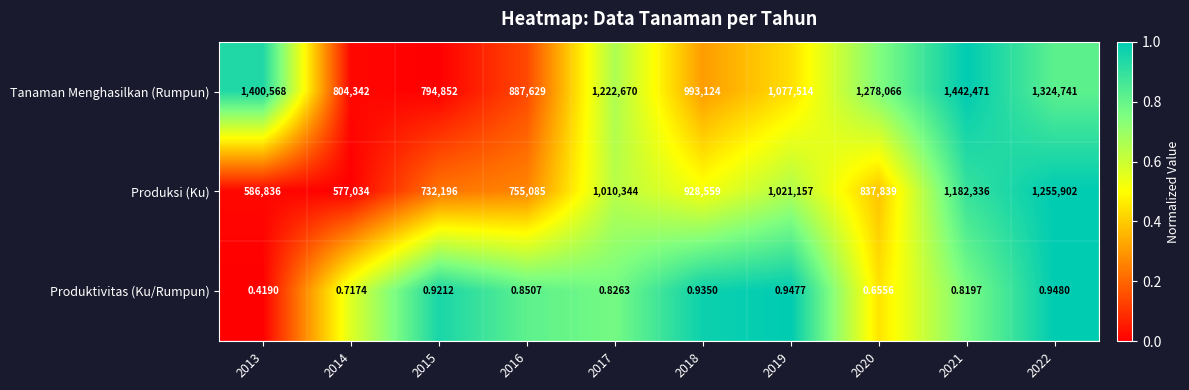

Which series has the widest spread of values?

Produksi (Ku)